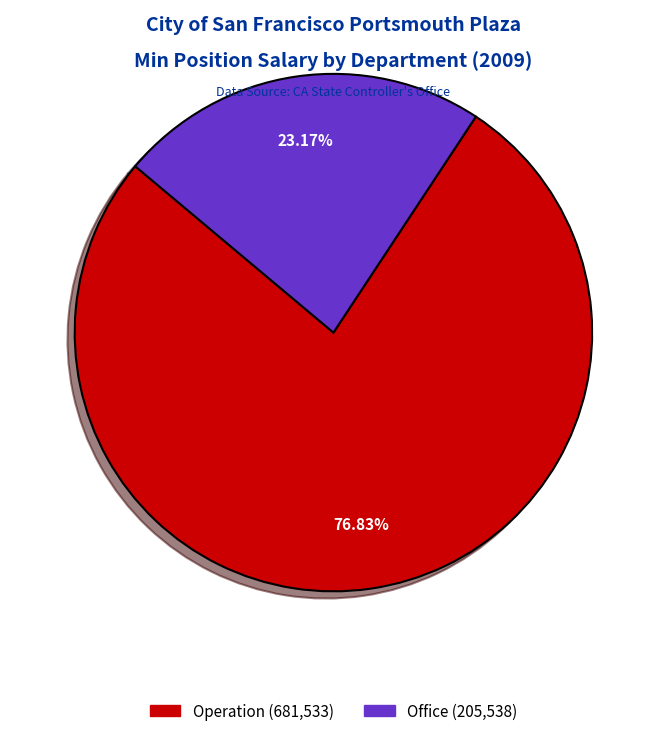

Is there a majority slice in this chart?

Yes